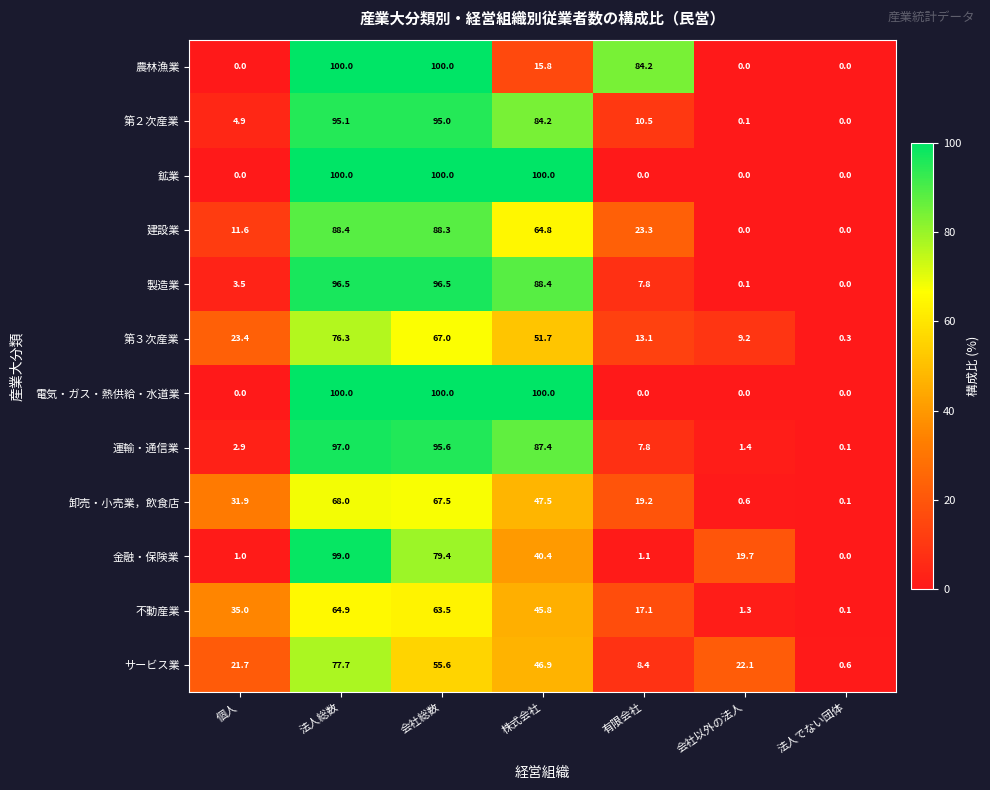

Which category has the highest value in the 第３次産業 series?

法人総数